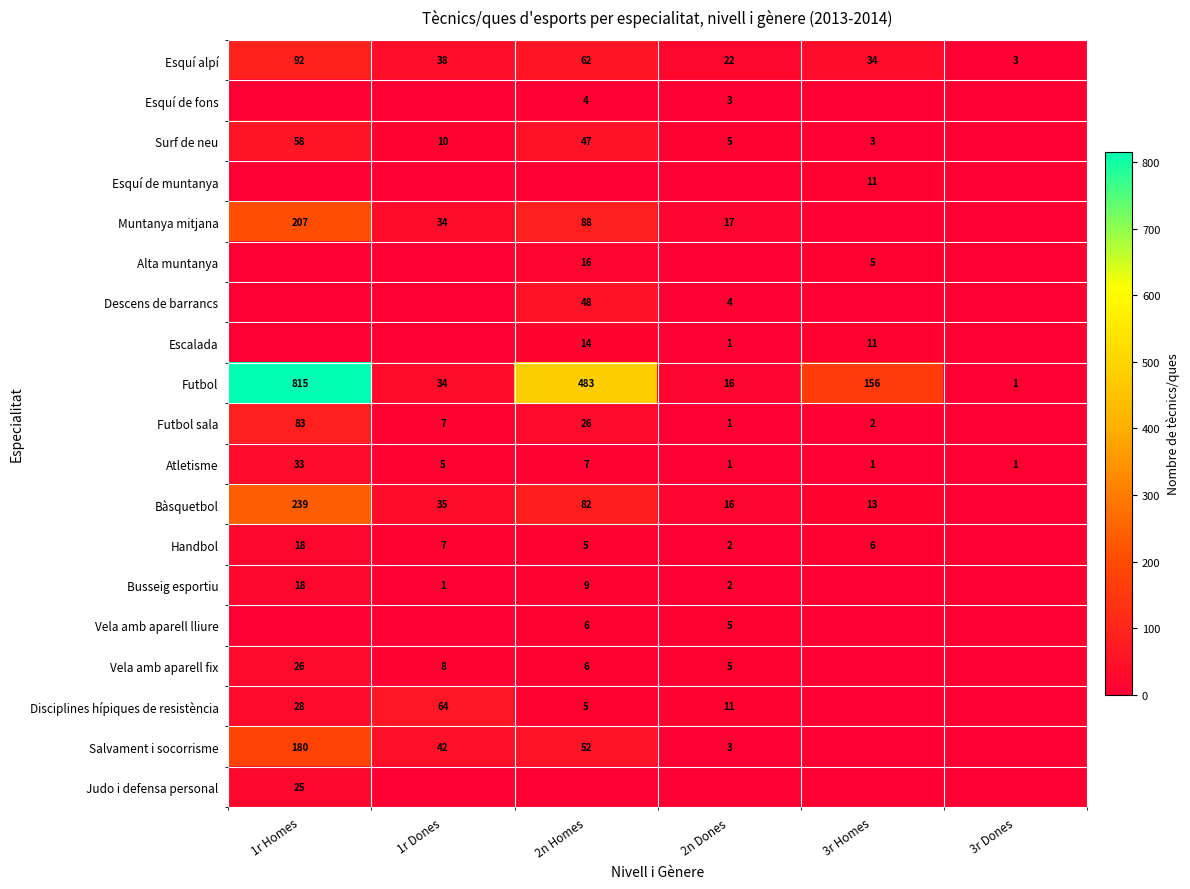

True or false: Escalada has a value of 25 at 2n Homes.

False